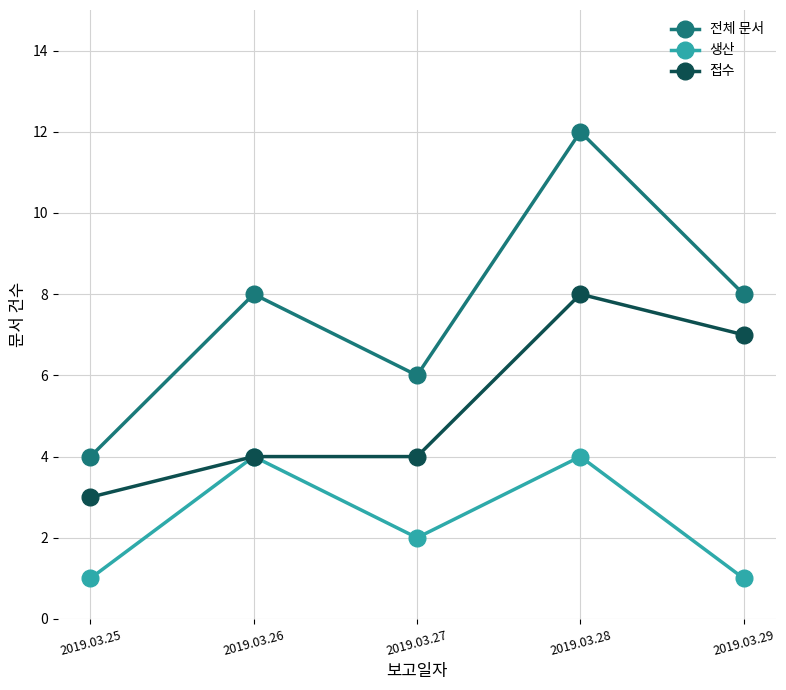

List the series in order of their peak value, highest first.

전체 문서, 접수, 생산